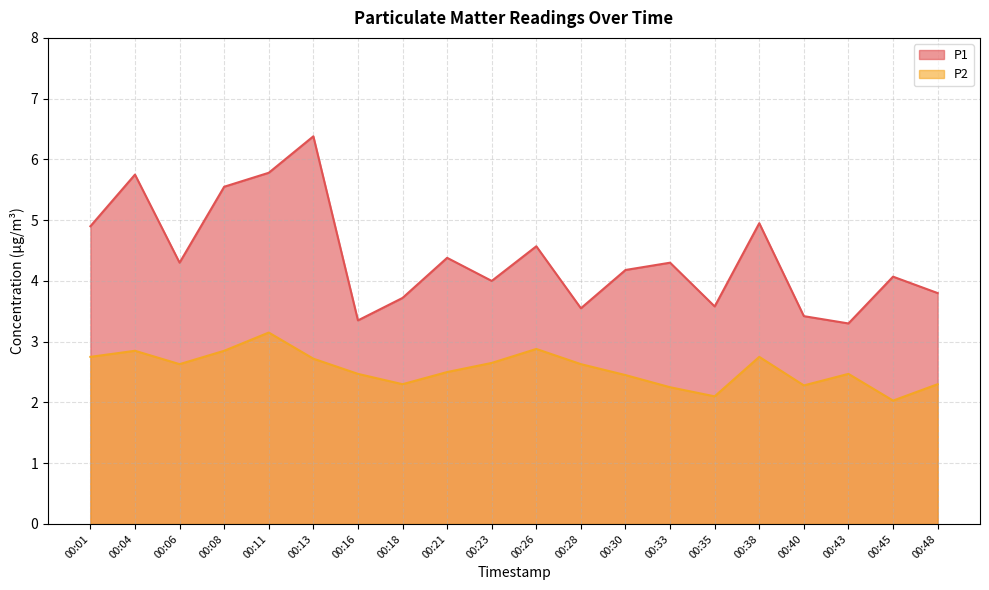

Does the chart have visible grid lines?

Yes